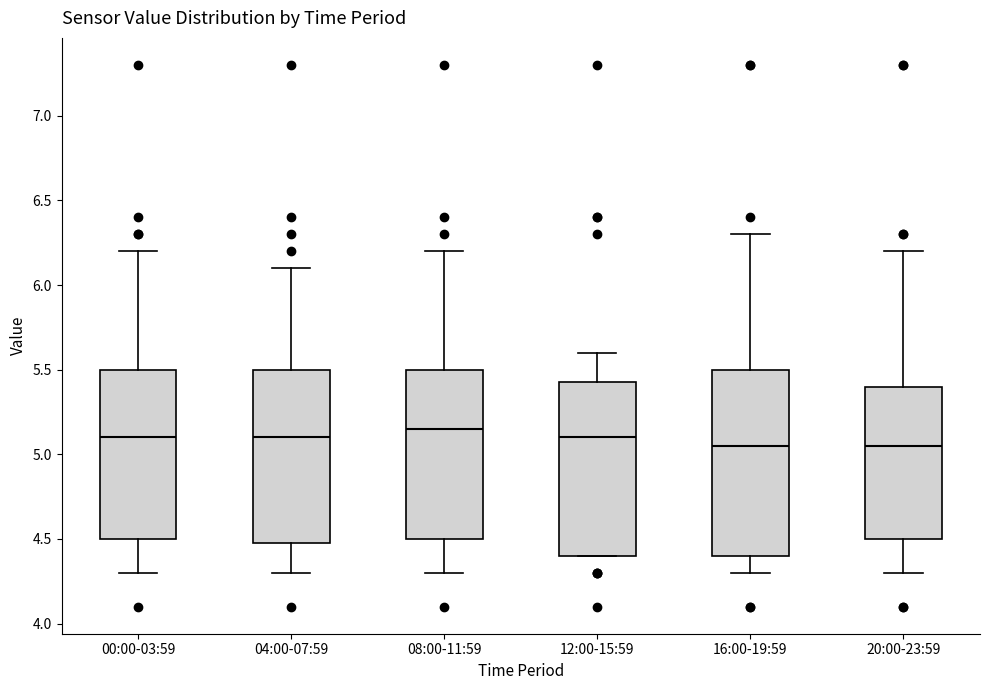

Which box is the tallest, from its lower edge to its upper edge?

16:00-19:59